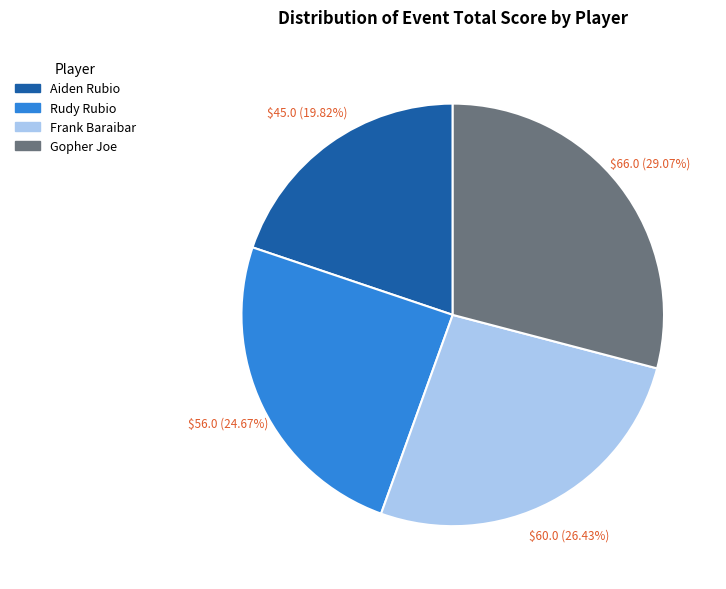

Does Gopher Joe represent more than half of the total?

No